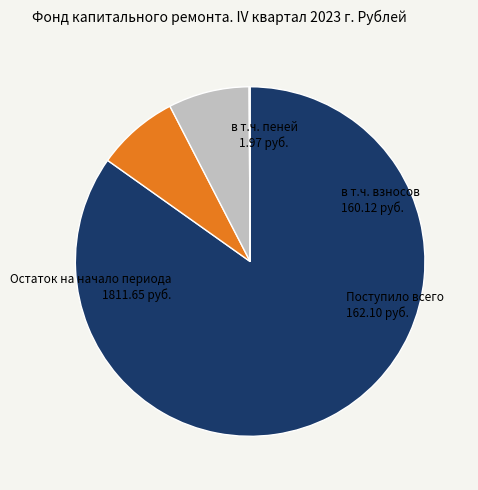

Is the sum of в т.ч. взносов and Остаток на начало периода greater than half?

Yes